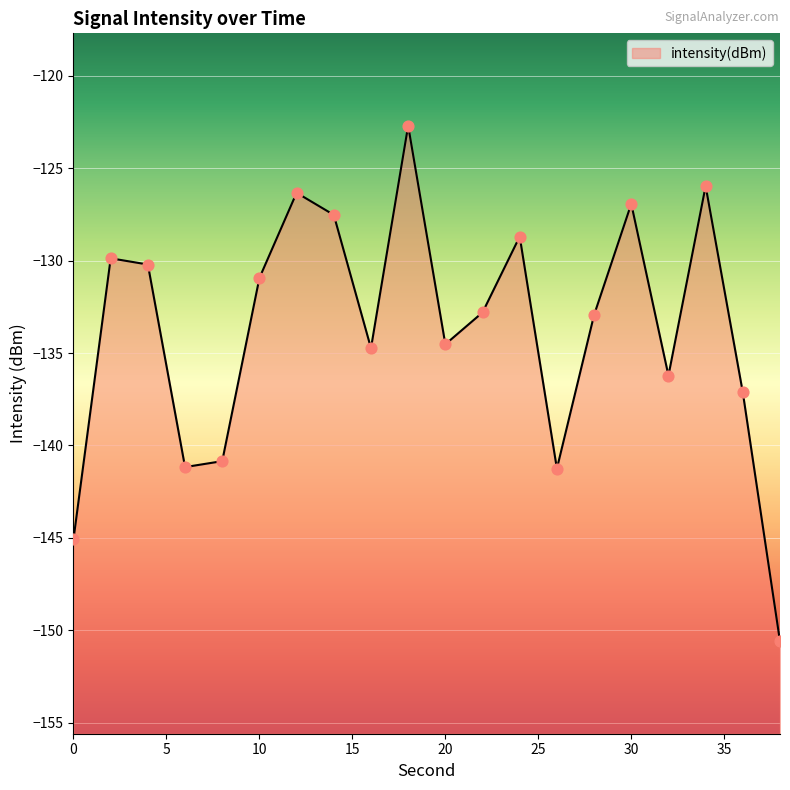

What is the change in value from 4 to 34?

+4.2